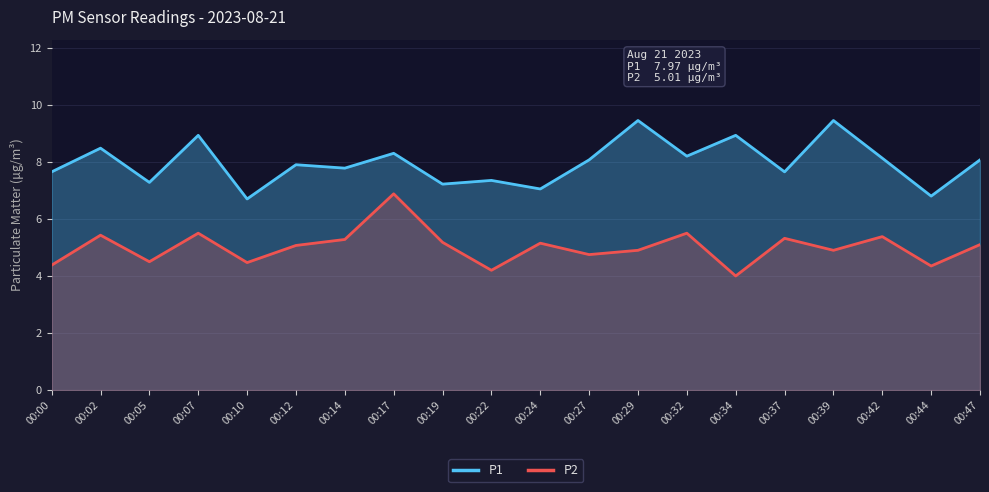

At which category is the sum across all series the highest?

00:17